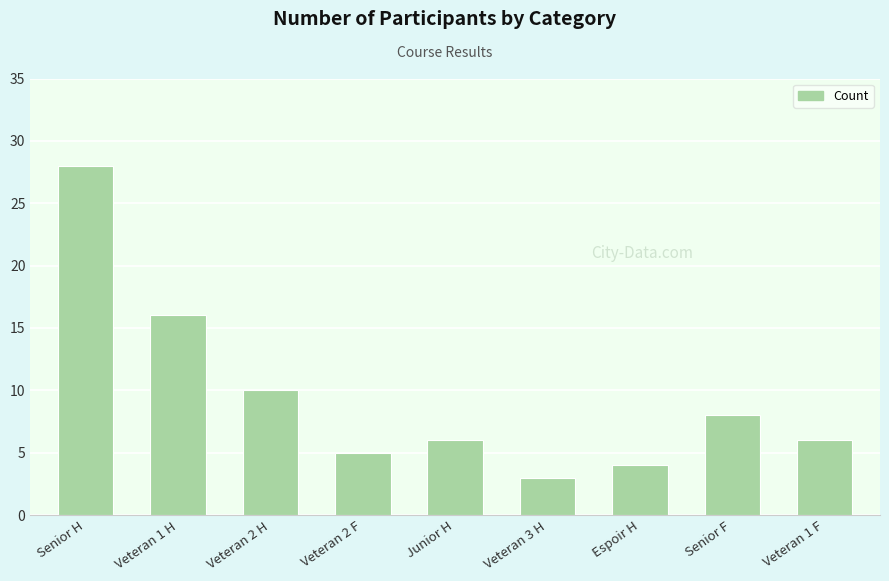

What is the change in value from Veteran 2 F to Senior F?

+3